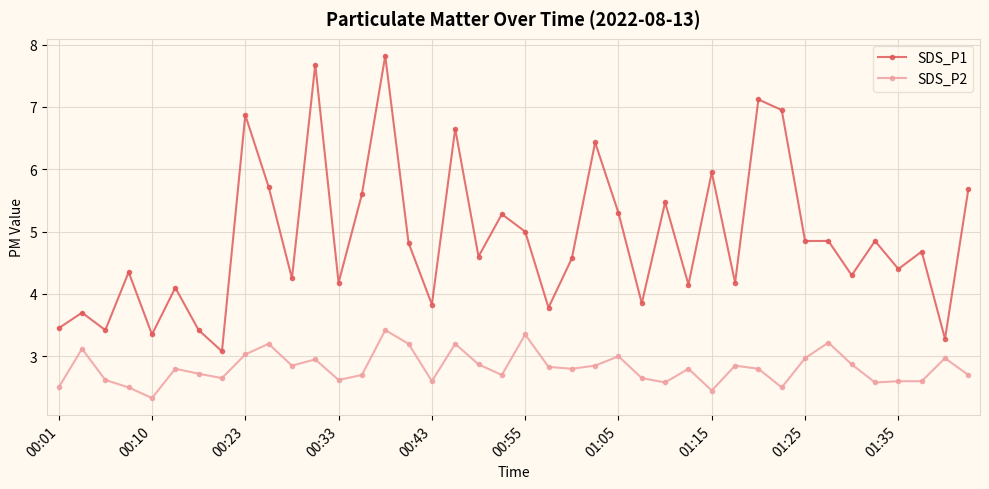

What is the average value of the SDS_P2 series?

2.8